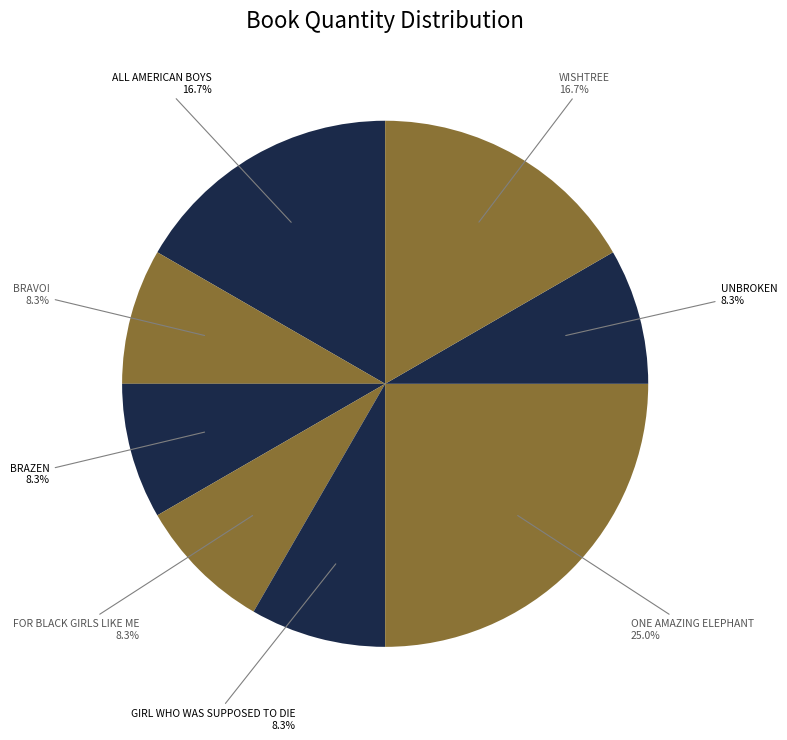

What percentage do WISHTREE and GIRL WHO WAS SUPPOSED TO DIE together represent?

25.0%